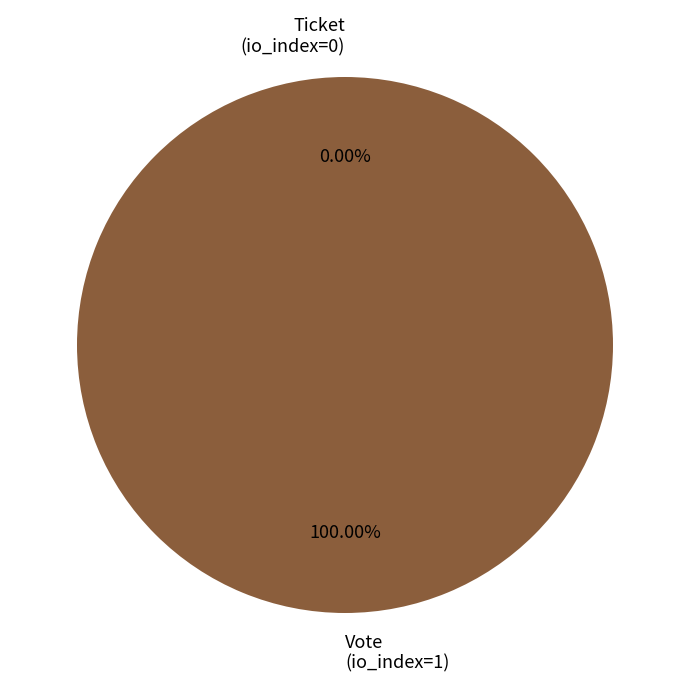

Which slice is the smallest?

Ticket (io_index=0)